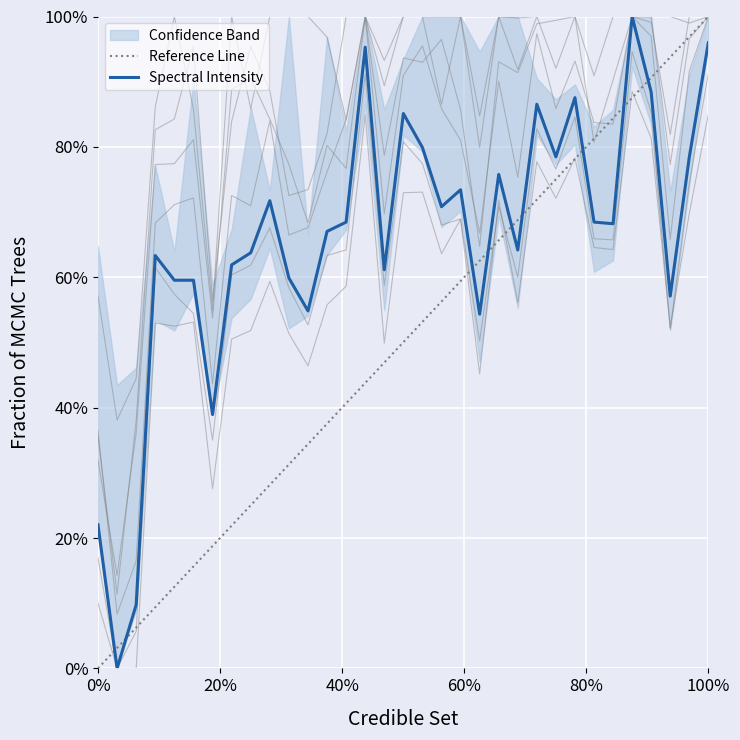

The chart shows a value of 0.4 at 21. True or false?

False